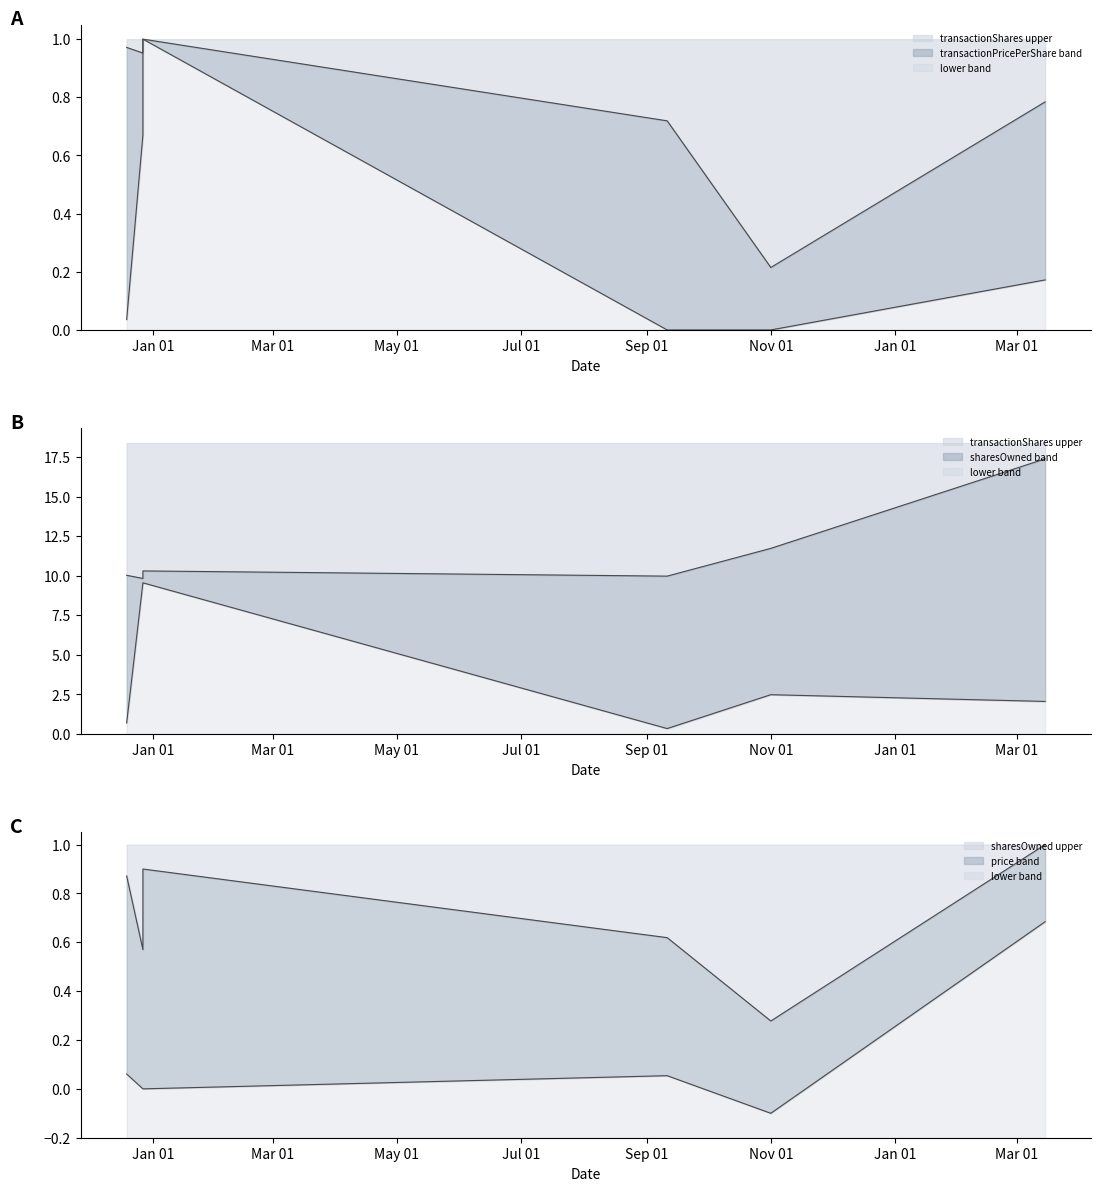

True or false: transactionShares and sharesOwnedFollowingTransaction intersect in this chart.

False